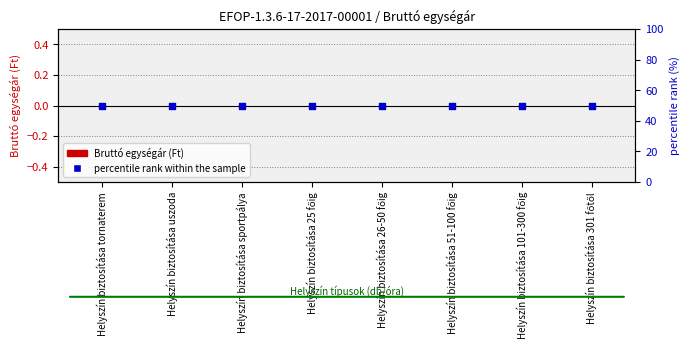

What is the total value across all series at Helyszín biztosítása sportpálya?

50